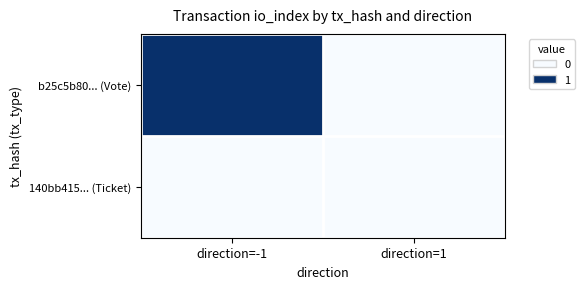

Which series changed the most between direction=-1 and direction=1?

b25c5b80... (Vote)